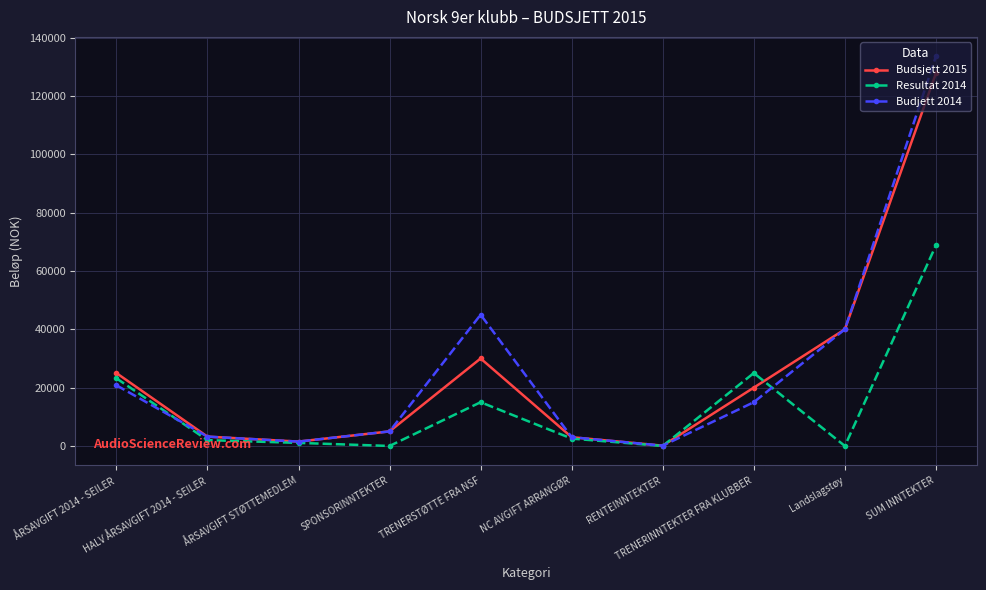

What is the label of the 7th point from the right?

SPONSORINNTEKTER